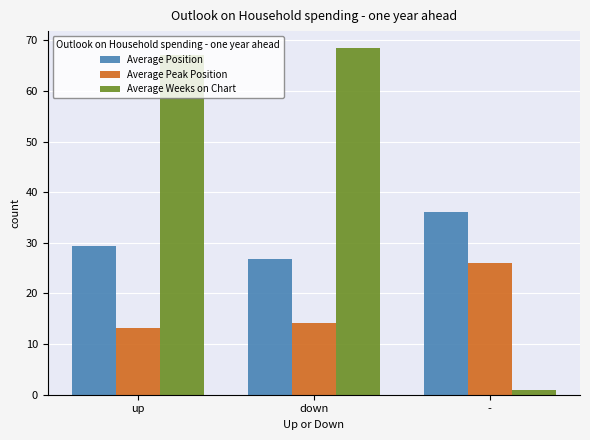

The Average Peak Position series shows 45.5 at -. True or false?

False